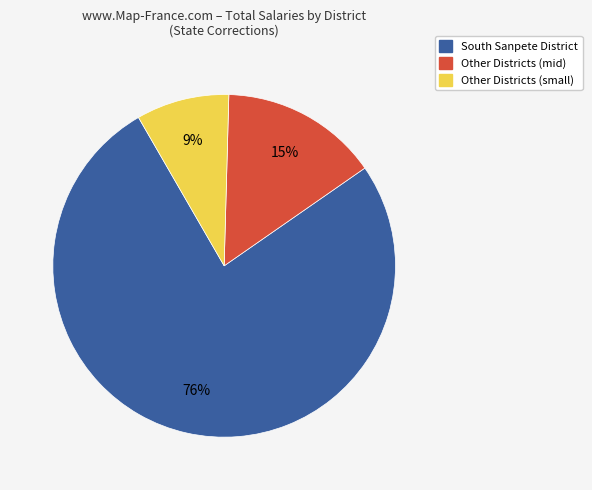

Does any single category account for the majority?

Yes